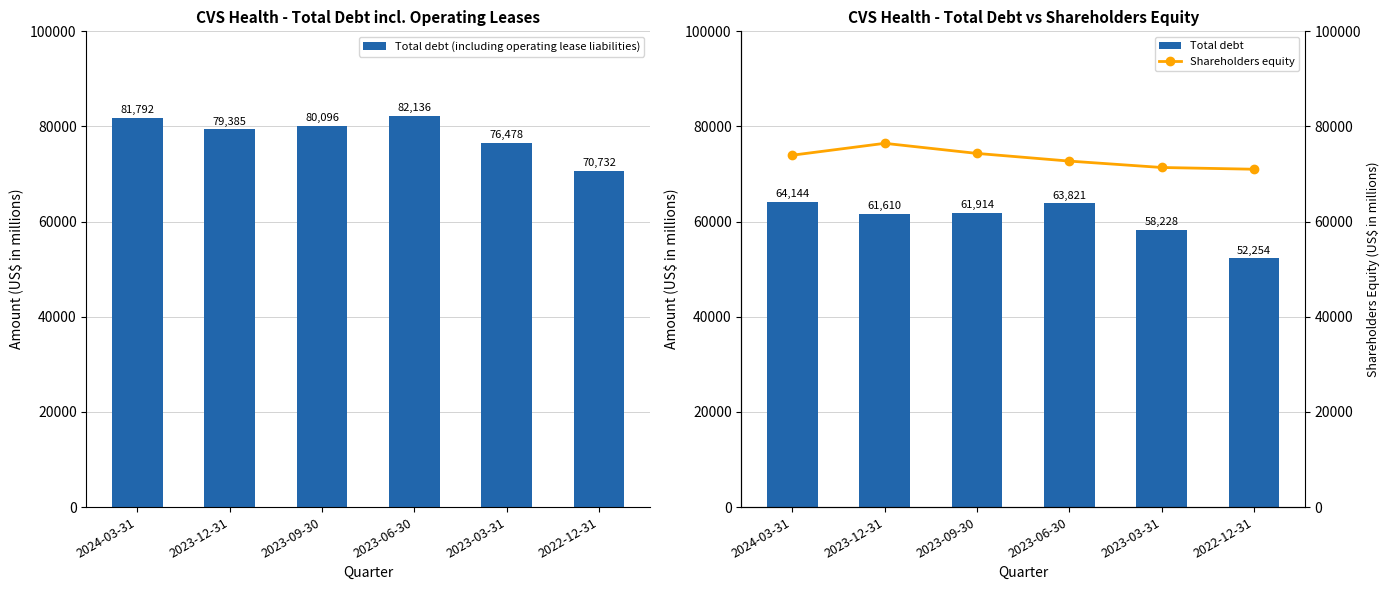

What is the highest value of the Total debt series?

64144